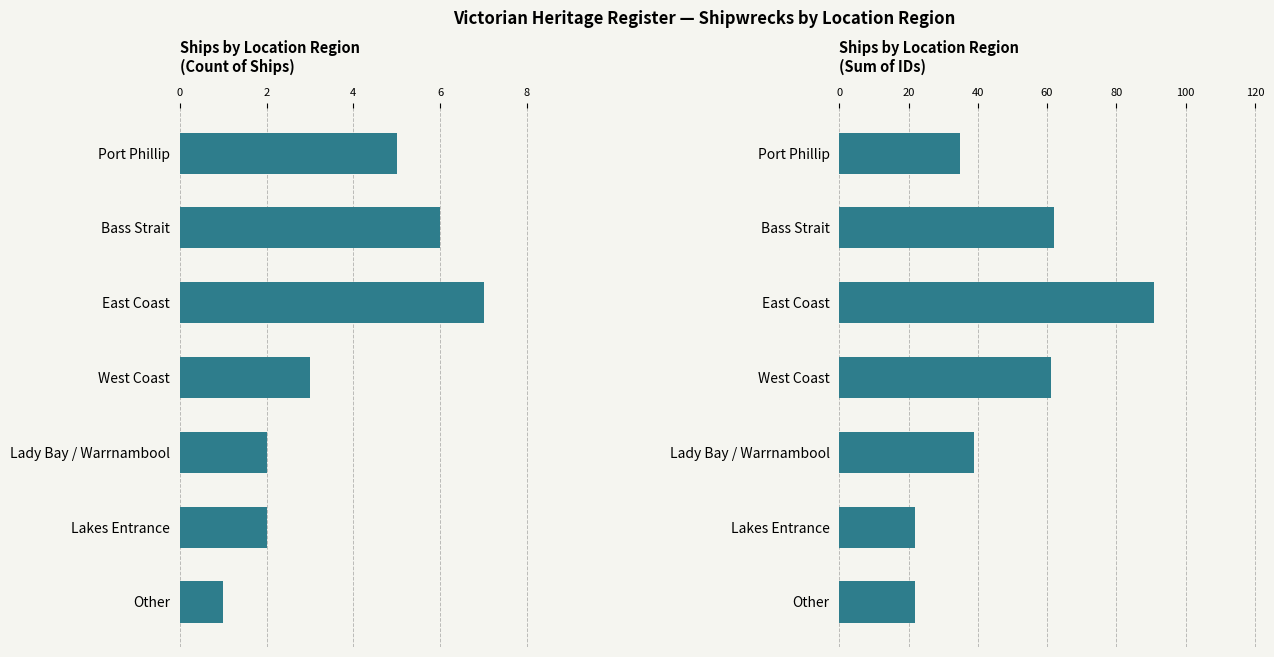

The value of Cumulative ID at Lady Bay / Warrnambool is 67. True or false?

False